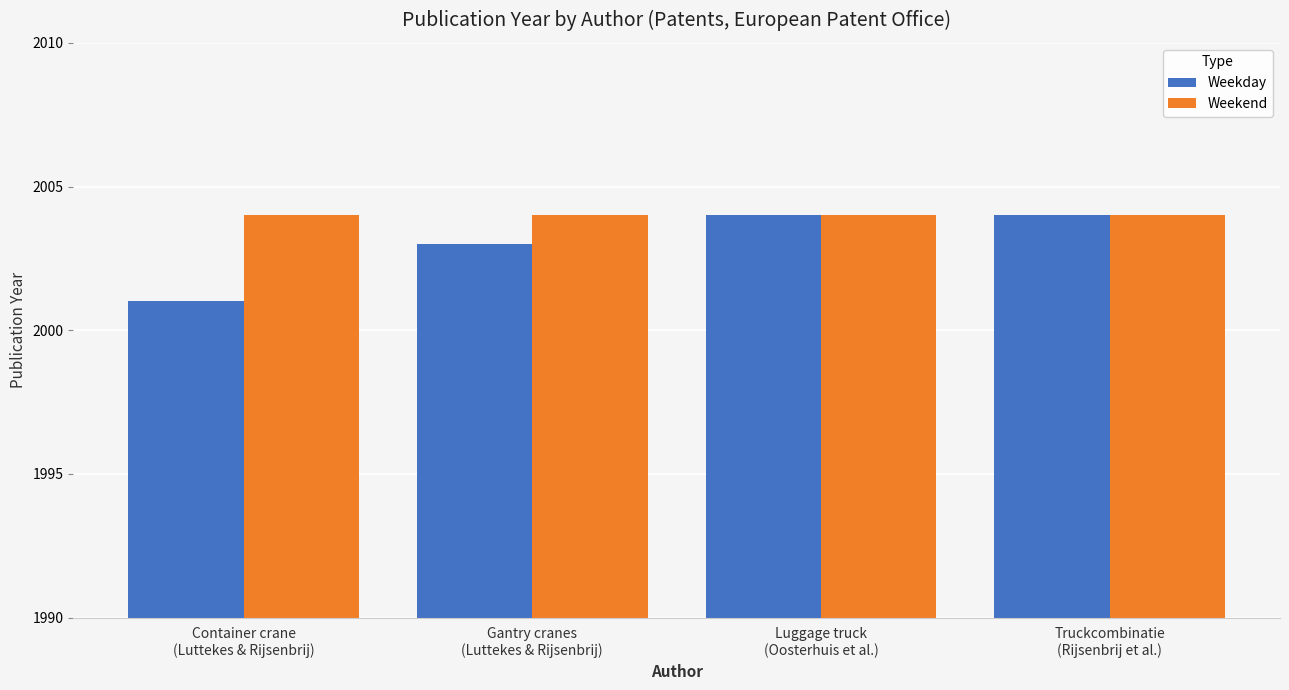

Rank the series by their average value, from lowest to highest.

Weekday, Weekend